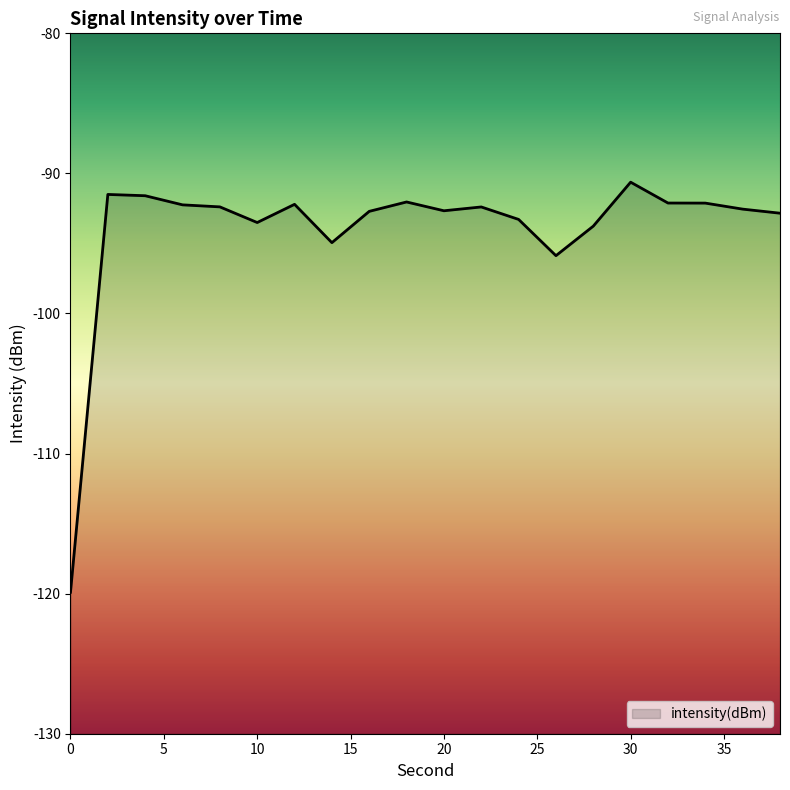

Reading left to right, transcribe all the data shown in this chart.

-119.9	-91.5	-91.6	-92.2	-92.4	-93.5	-92.2	-94.9	-92.7	-92.0	-92.7	-92.4	-93.3	-95.9	-93.8	-90.6	-92.1	-92.1	-92.5	-92.8